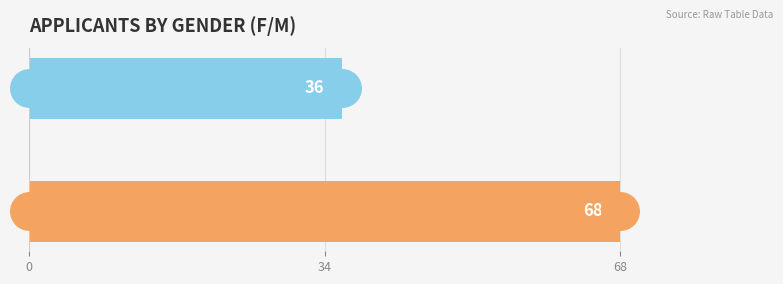

Approximately how many times larger is the value at M compared to F?

0.5